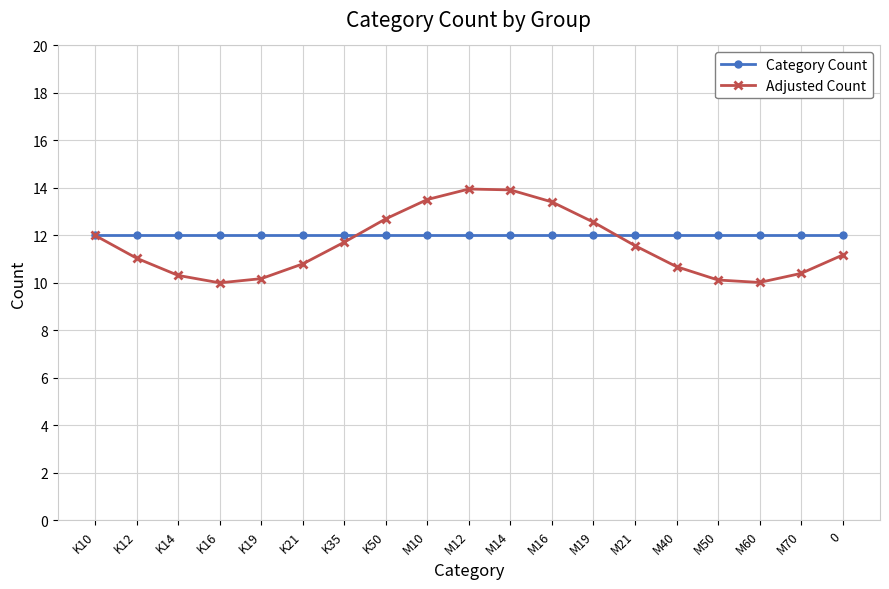

What position from the left is M12?

10